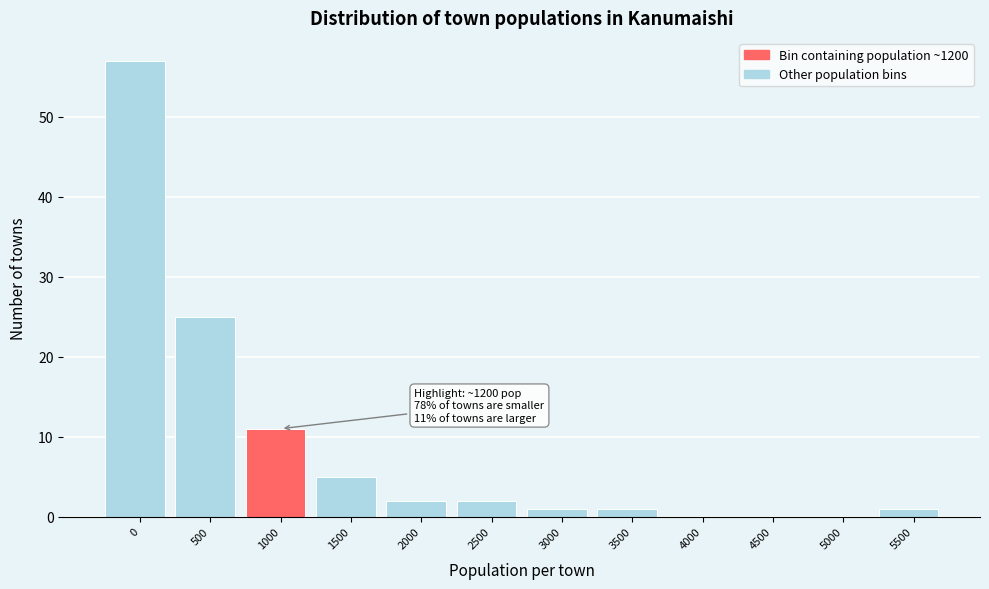

Reading left to right, list all the values displayed in this chart.

0=57	500=25	1000=11	1500=5	2000=2	2500=2	3000=1	3500=1	4000=0	4500=0	5000=0	5500=1